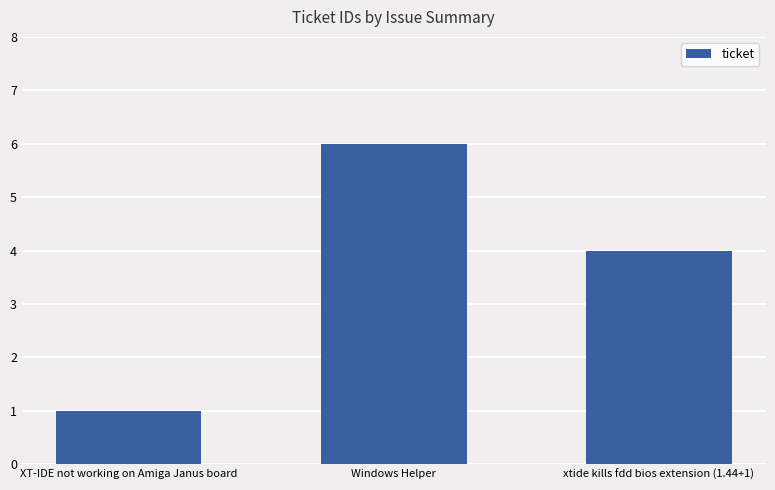

What is the maximum value shown in the chart?

6